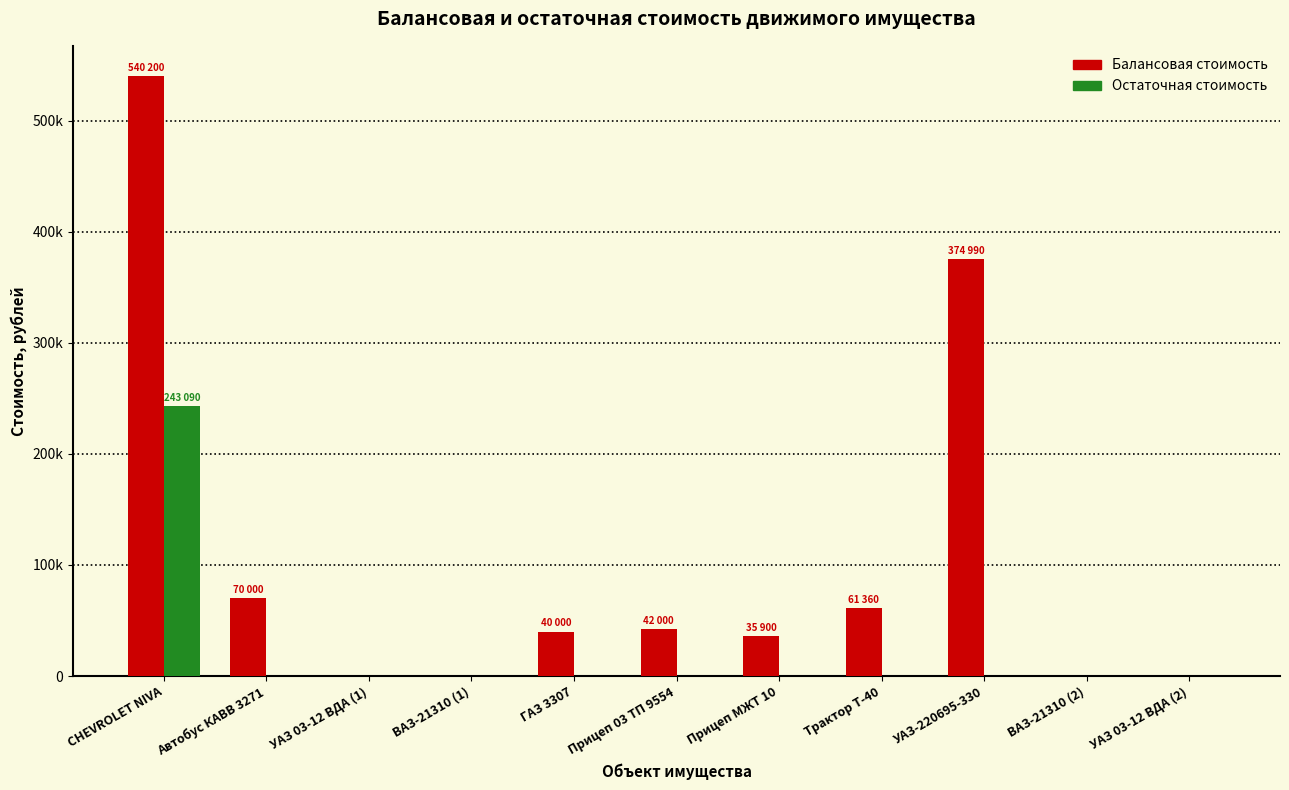

Is it true that Остаточная стоимость equals 168783.1 at УАЗ-220695-330?

False